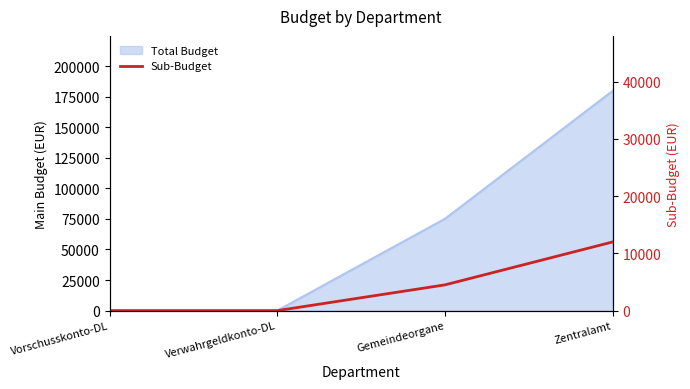

The value at Zentralamt is 12000. True or false?

True